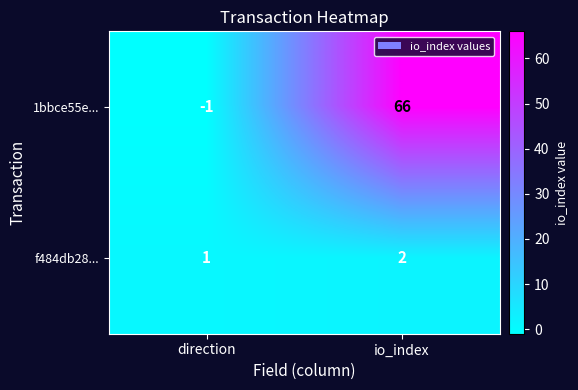

The value of 1bbce55e... at io_index is 102. True or false?

False